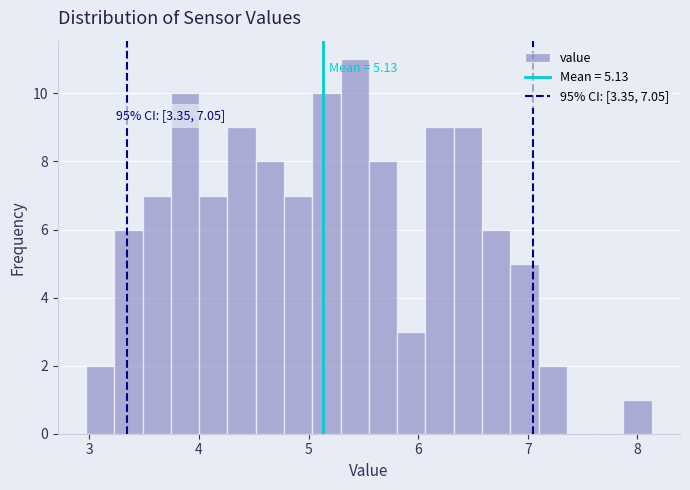

Around what value on the x-axis is the tallest bar? Give the approximate position of its centre, as read against the axis.

5.4